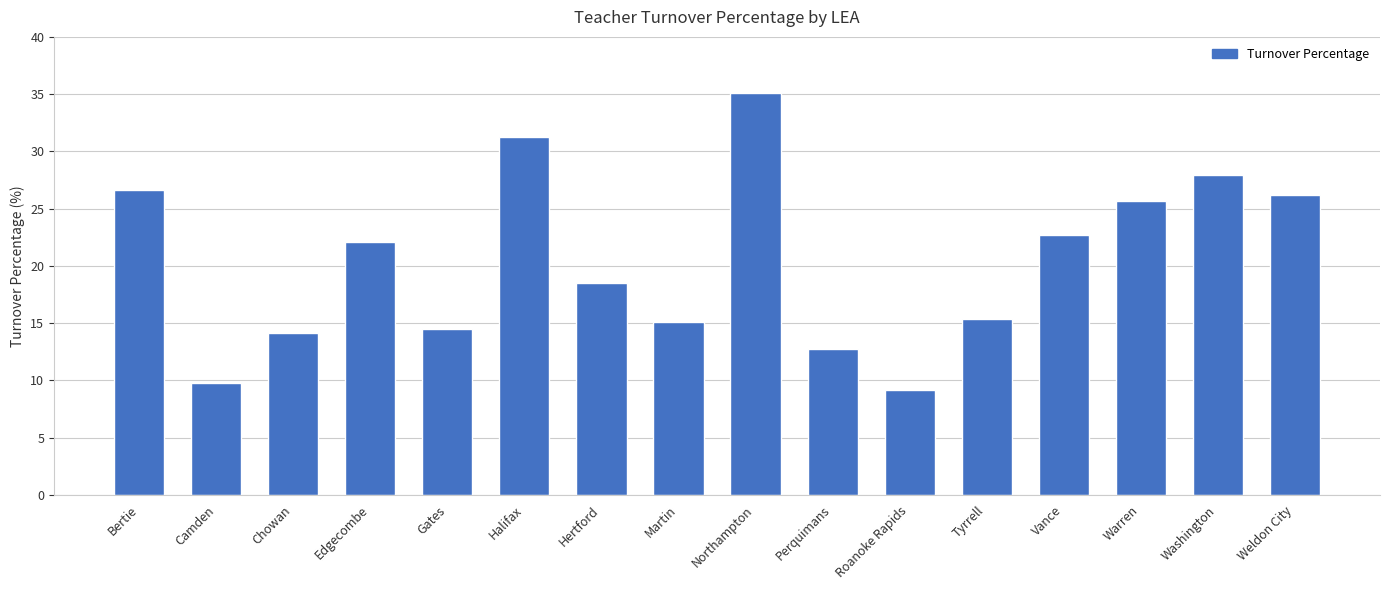

What is the change in value from Edgecombe to Vance?

+0.6